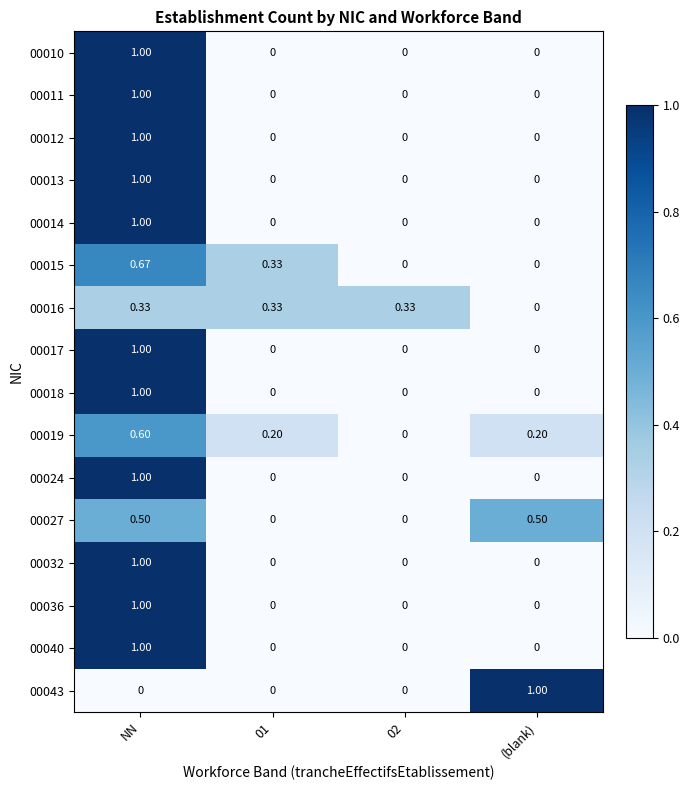

Is the value of 00024 at NN greater than the value of 00013 at (blank)?

Yes